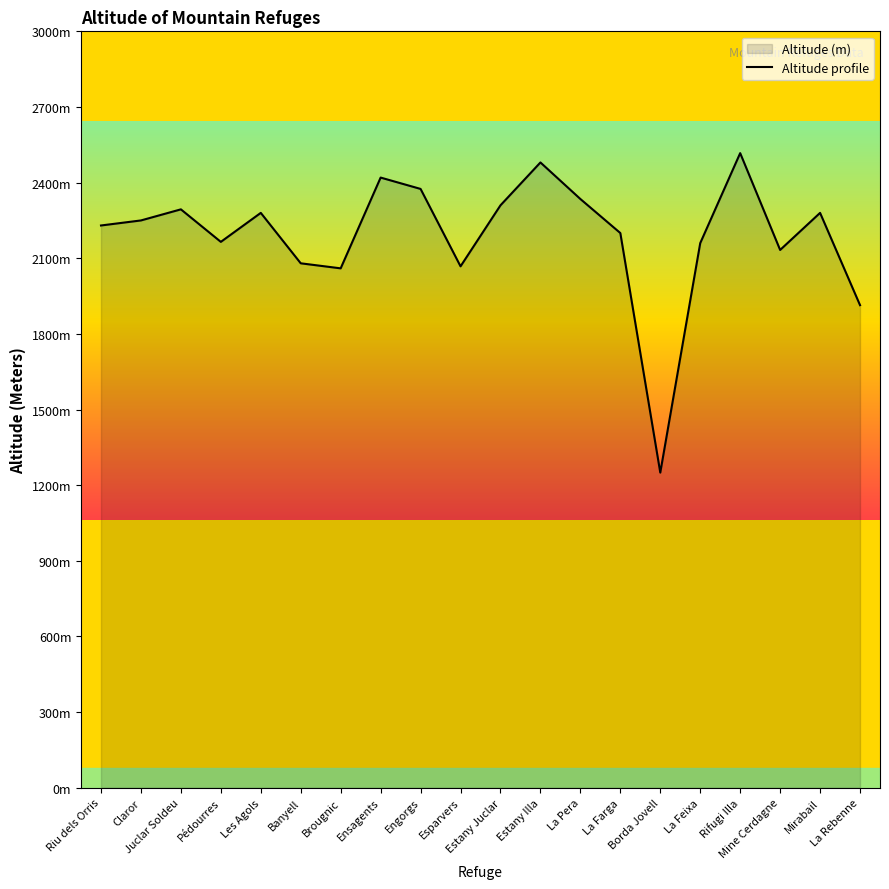

Reading right to left, what are all the values shown in this chart?

La Rebenne=1914	Mirabail=2280	Mine Cerdagne=2133	Rifugi Illa=2517	La Feixa=2160	Borda Jovell=1250	La Farga=2200	La Pera=2335	Estany Illa=2480	Estany Juclar=2310	Esparvers=2068	Engorgs=2375	Ensagents=2420	Brougnic=2060	Banyell=2080	Les Agols=2280	Pédourres=2165	Juclar Soldeu=2294	Claror=2250	Riu dels Orris=2230